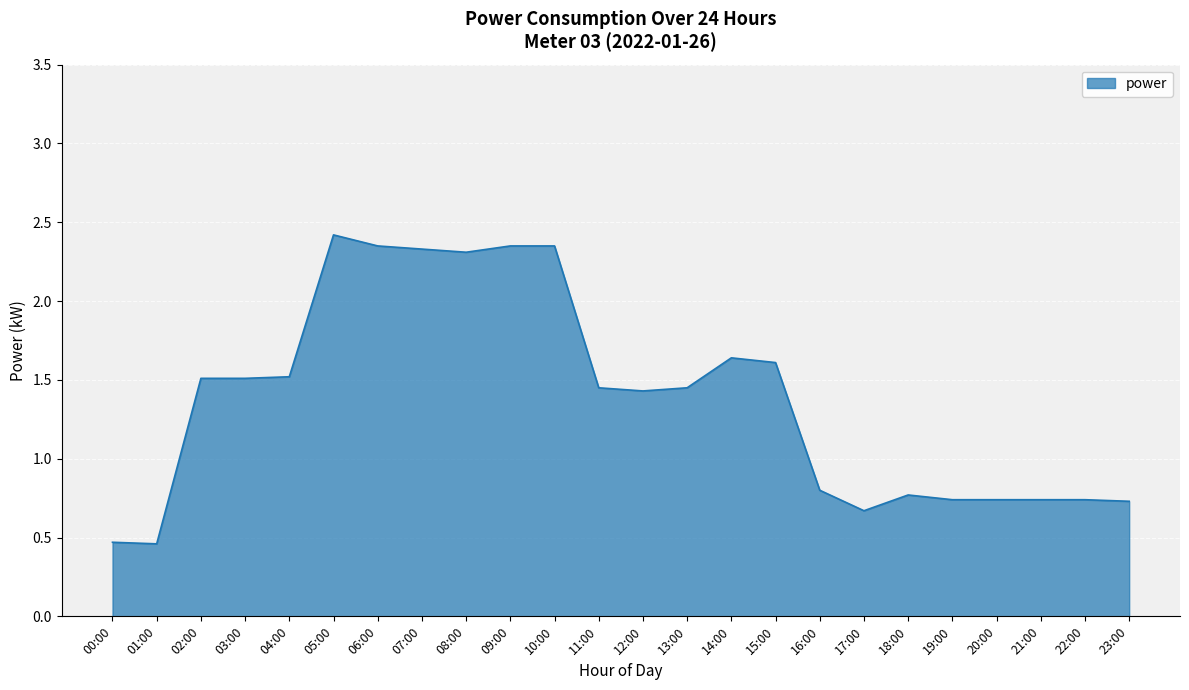

What is the difference between the maximum and minimum values?

2.0